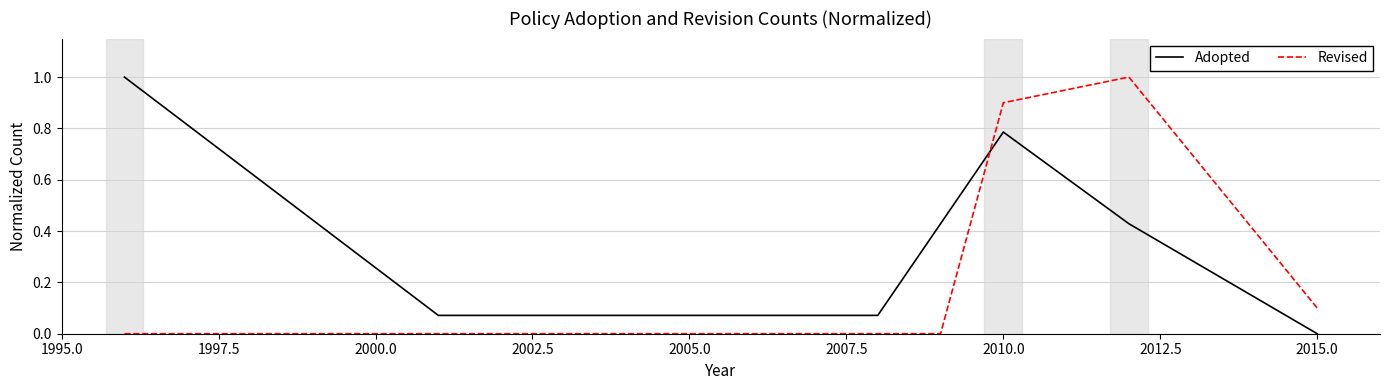

What is the highest value of the Revised series?

1.0